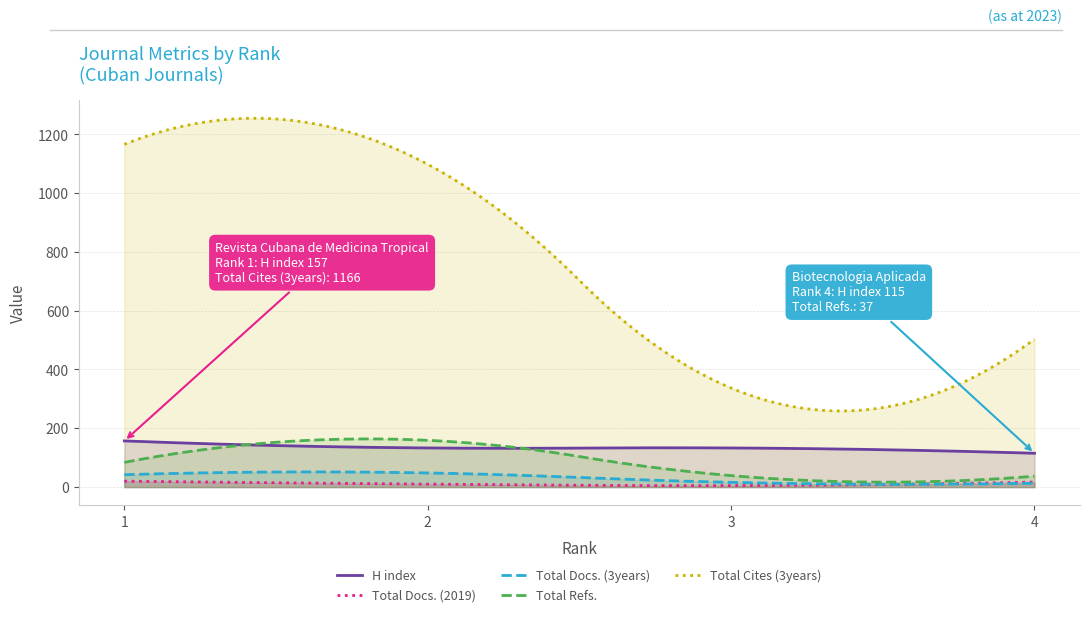

Rank the categories by Total Docs. (3years) value from lowest to highest.

4, 3, 1, 2